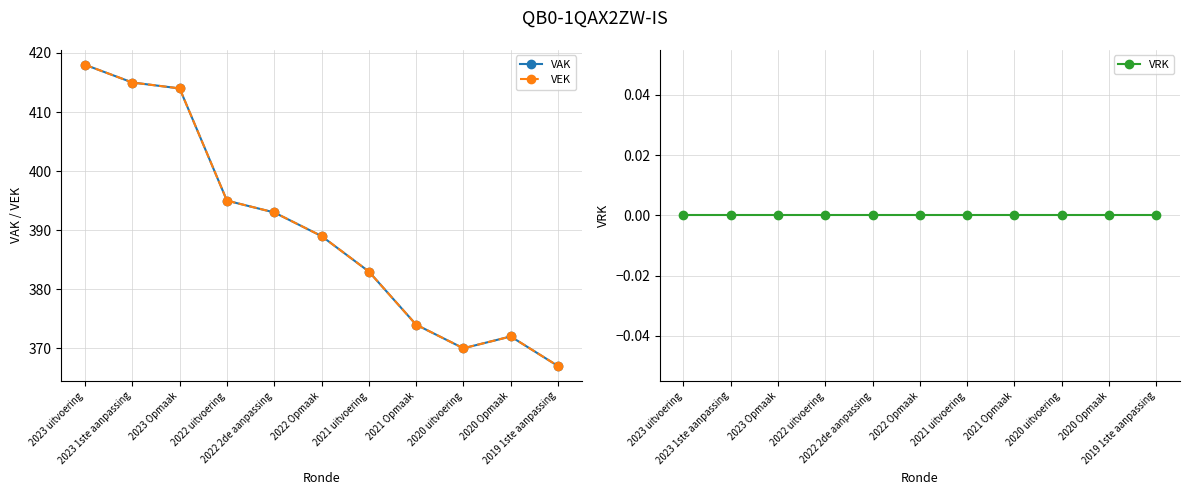

List the labels in order of VAK value, largest first.

2023 uitvoering, 2023 1ste aanpassing, 2023 Opmaak, 2022 uitvoering, 2022 2de aanpassing, 2022 Opmaak, 2021 uitvoering, 2021 Opmaak, 2020 Opmaak, 2020 uitvoering, 2019 1ste aanpassing